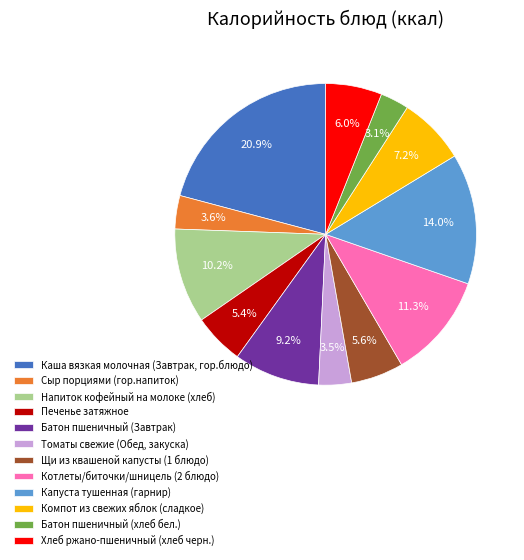

Combined, do Котлеты/биточки/шницель (2 блюдо) and Батон пшеничный (хлеб бел.) account for over 50%?

No